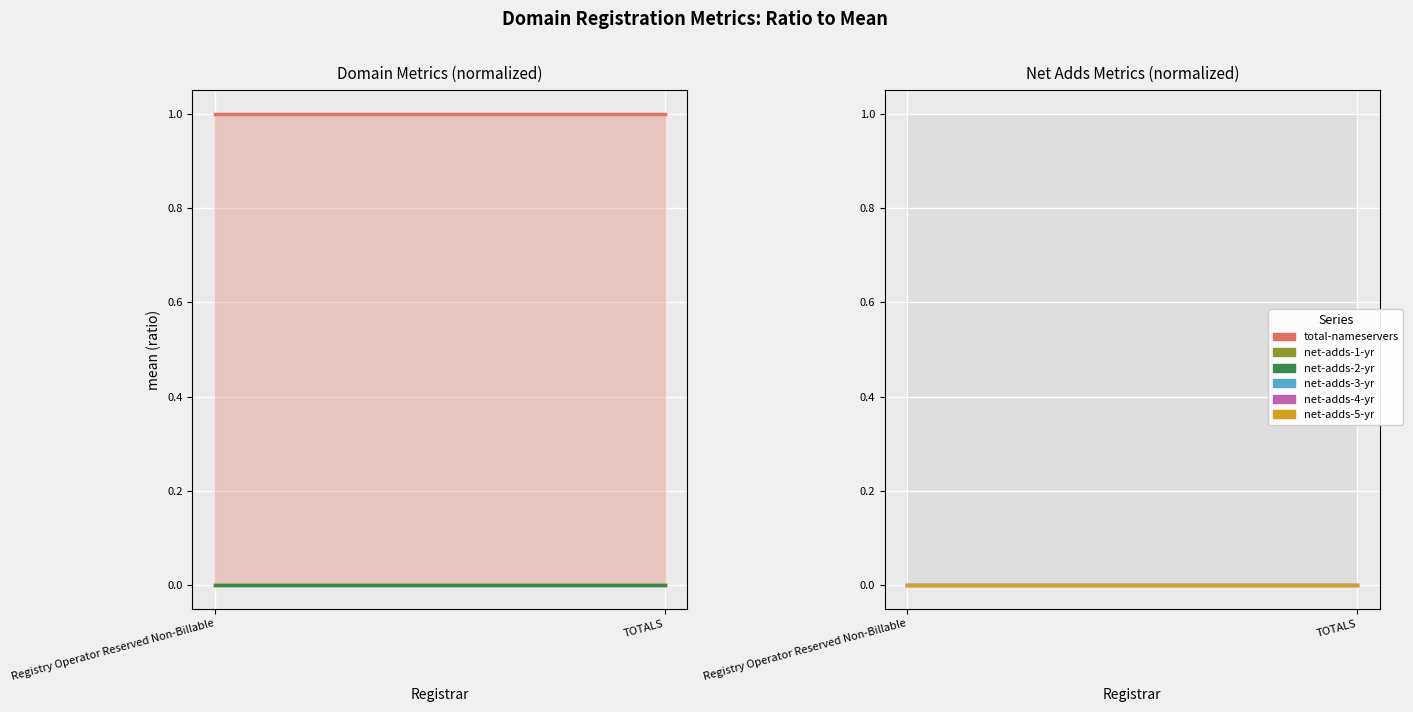

At which category is the sum across all series the highest?

Registry Operator Reserved Non-Billable